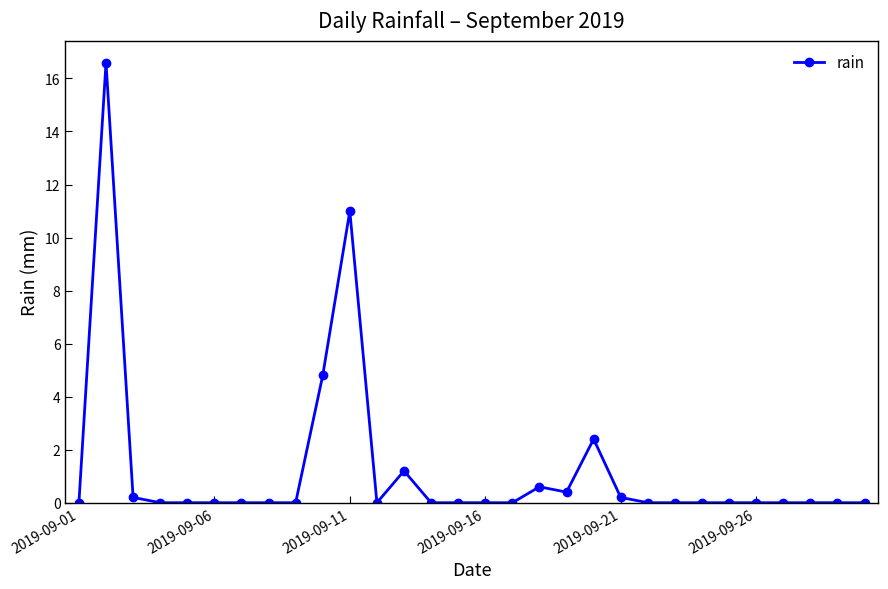

What is the sum of all values?

37.4